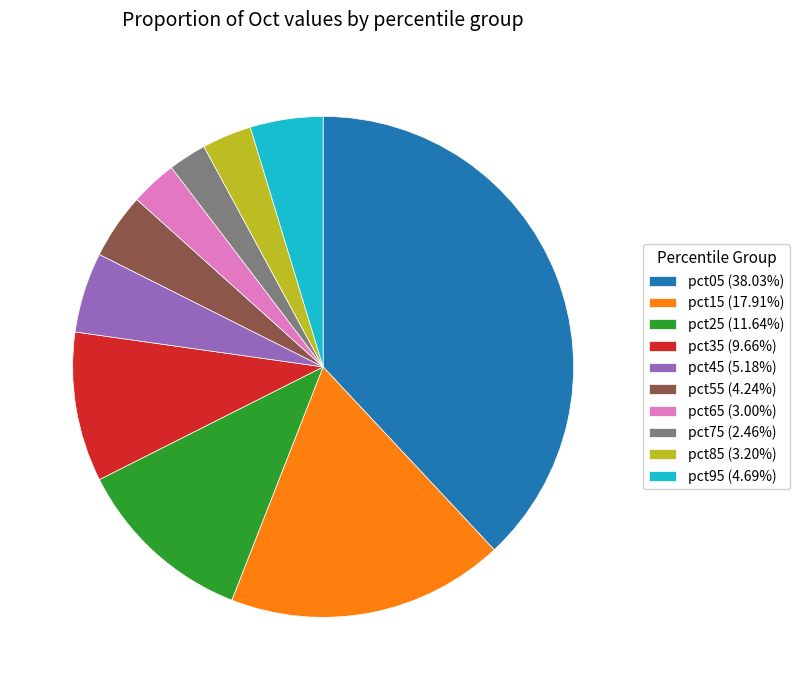

Does pct05 (38.03%) account for over 50% of the chart?

No